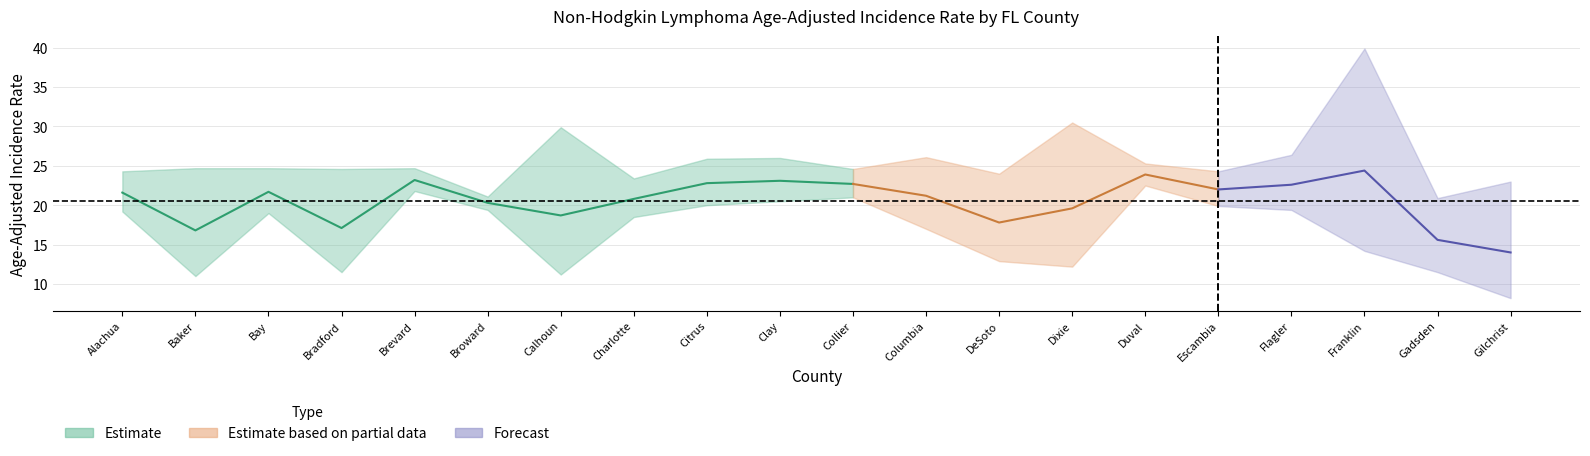

What position from the left is DeSoto?

13